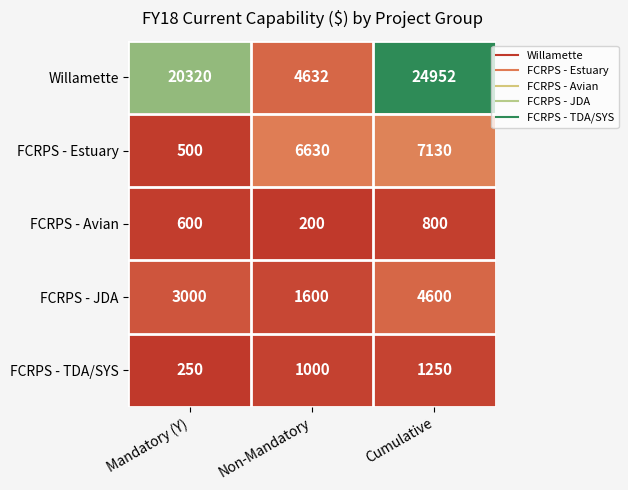

Which series changed the most between Non-Mandatory and Cumulative?

Willamette